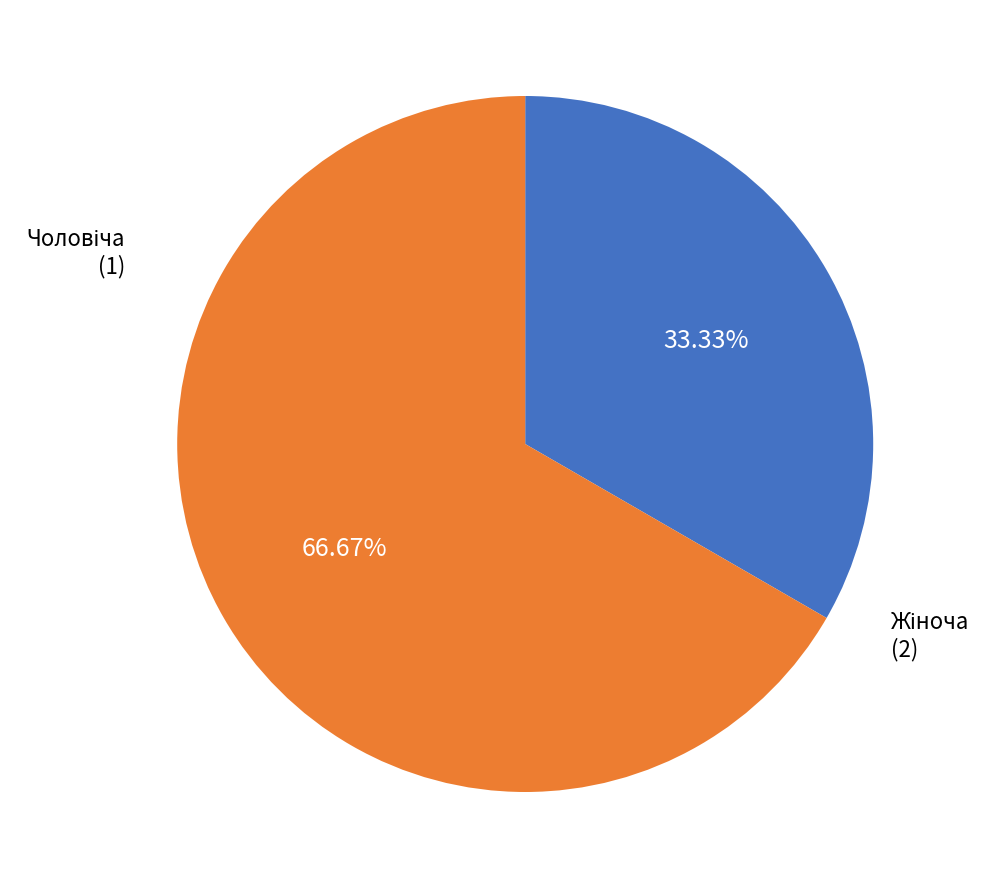

Is there a majority slice in this chart?

Yes